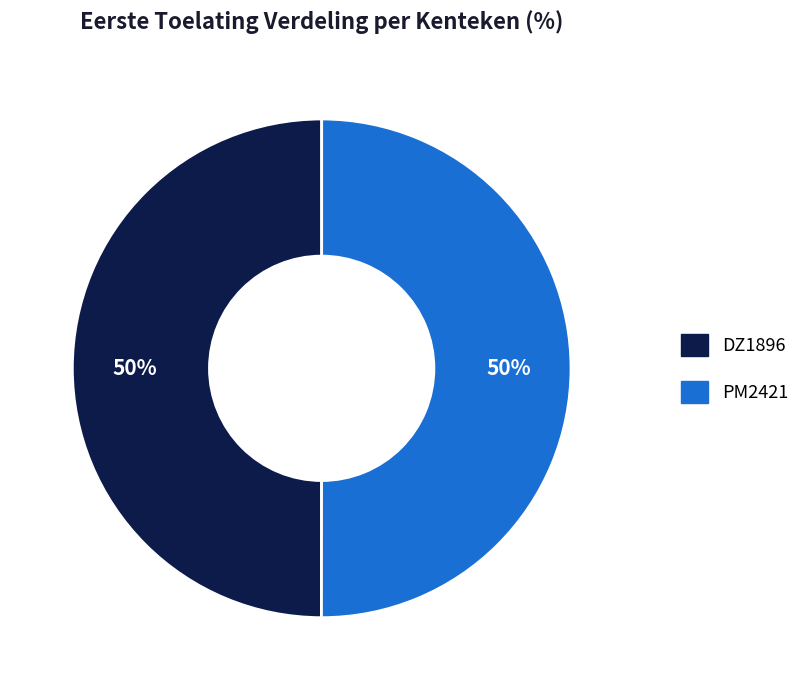

The PM2421 slice represents 50% of the pie. True or false?

True